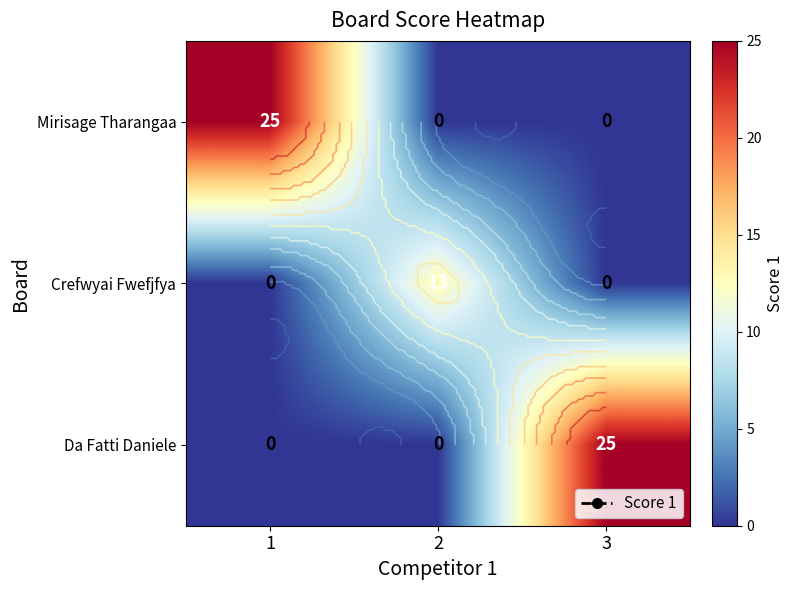

Is it true that Crefwyai Fwefjfya equals -7 at 3?

False